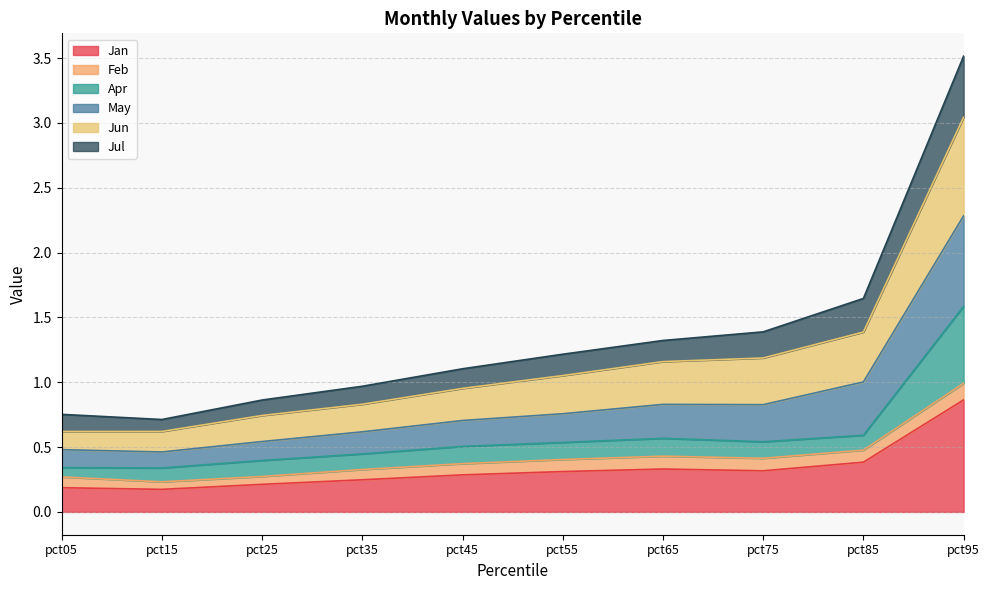

At how many categories does at least one series exceed 0?

10